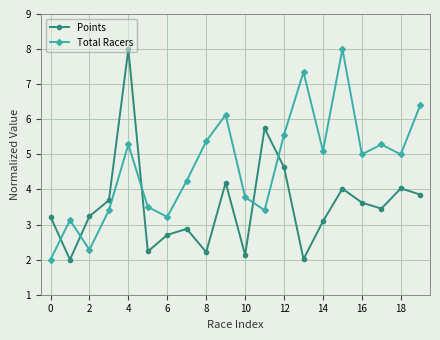

True or false: Points has more than 2 points higher than both neighbors.

True